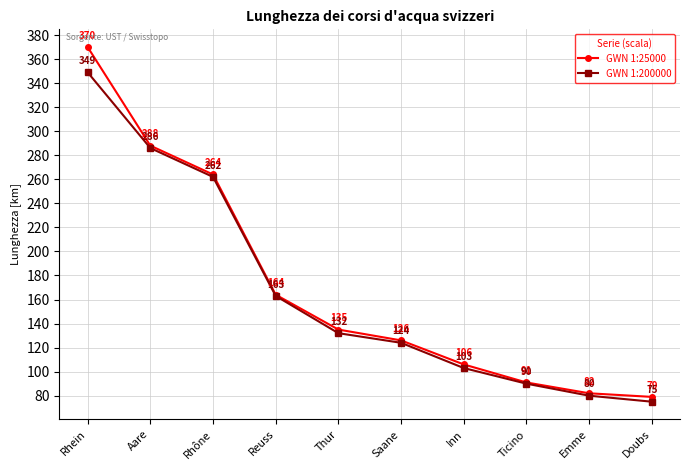

Does the chart display data point markers on the line(s)?

Yes